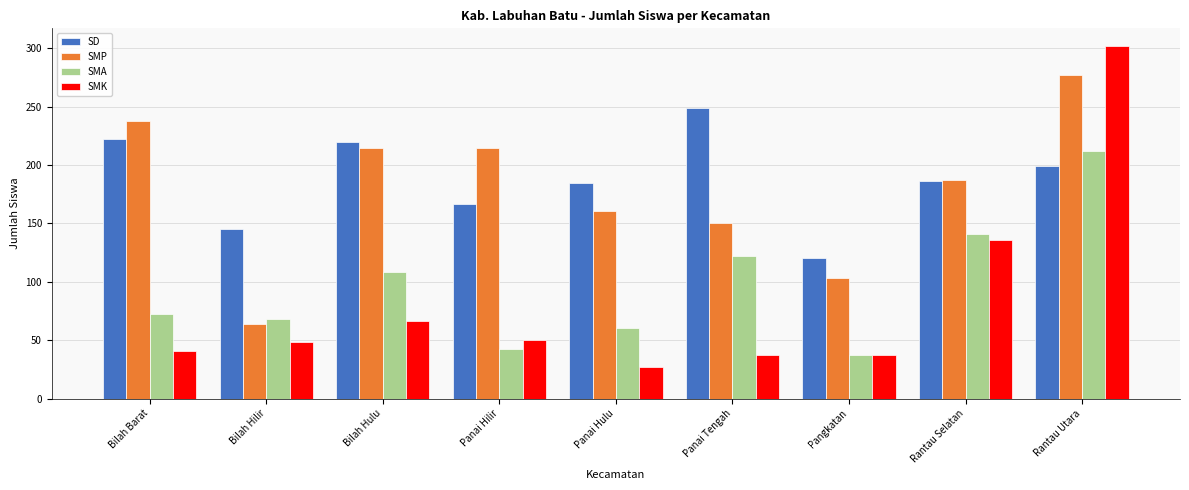

What are all the series names shown in the legend?

SD, SMP, SMA, SMK